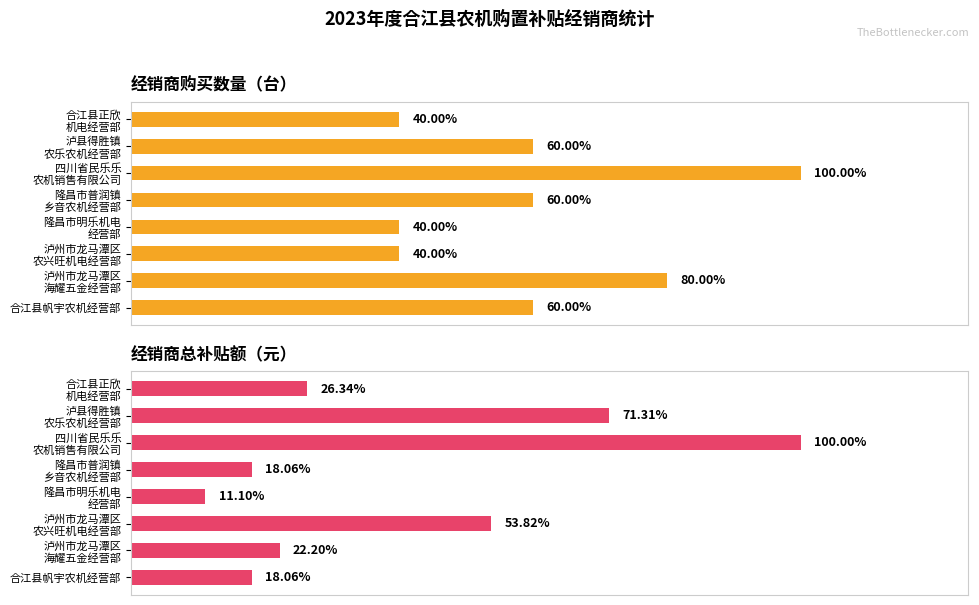

Where is 总补贴额（元） nearest to the value 1651?

泸州市龙马潭区 农兴旺机电经营部